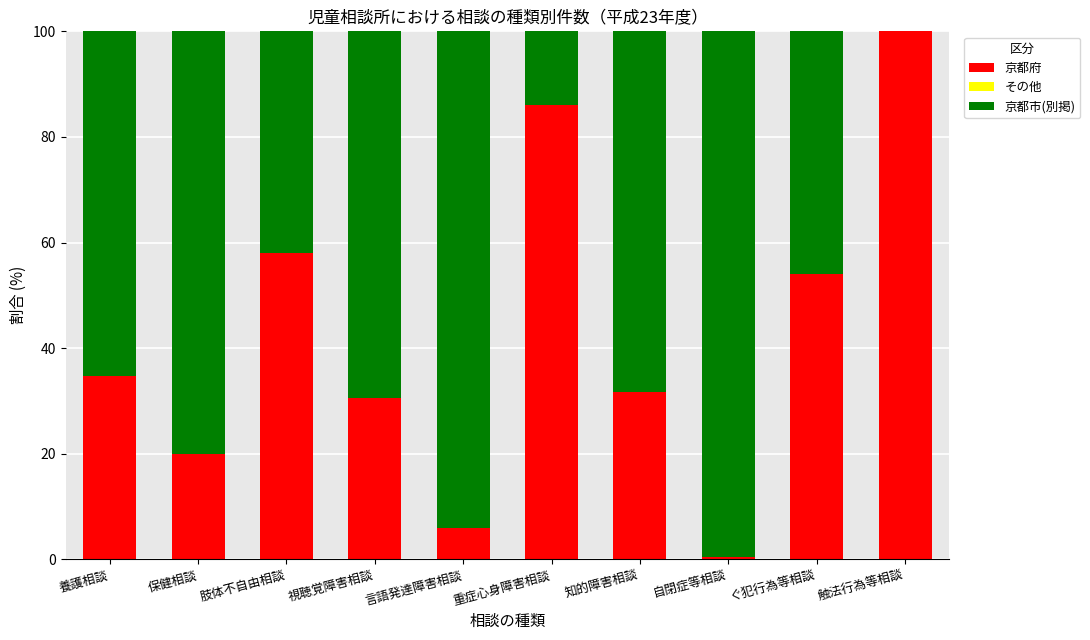

What is the maximum value for 京都府?

100.0